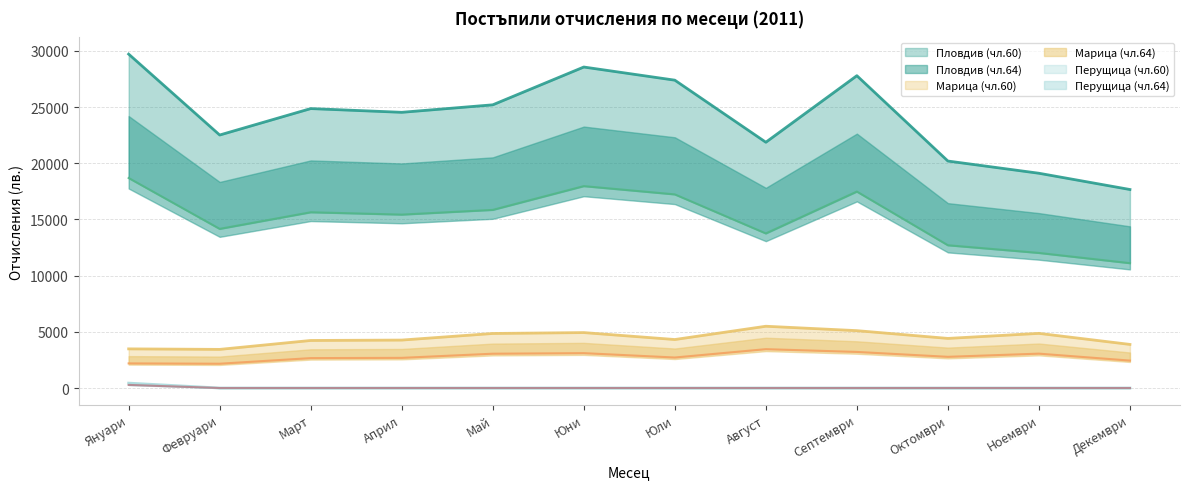

True or false: Перущица (чл.60) and Пловдив (чл.60) cross at least once.

False